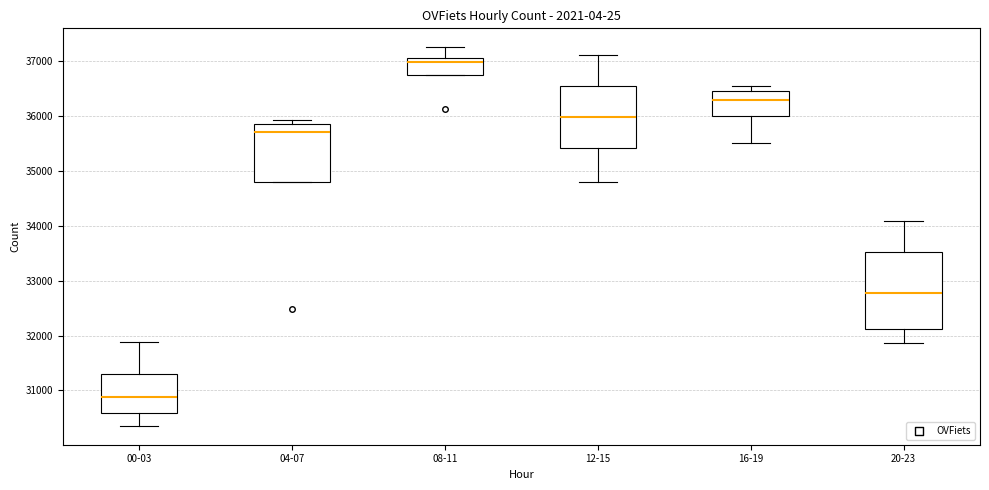

Reading left to right, transcribe this box plot: for each box, give where its median line is, the range the box spans, and where its two whiskers end, as read against the y-axis. The values are not printed on the chart, so give them approximately, as read against the axis.

00-03: median 30900, box 30600 to 31300, whiskers 30400 to 31900
04-07: median 35700, box 34800 to 35900, whiskers 34800 to 35900 (just above the box's upper edge)
08-11: median 37000, box 36700 to 37100, whiskers 36700 to 37200
12-15: median 36000, box 35400 to 36500, whiskers 34800 to 37100
16-19: median 36300, box 36000 to 36500, whiskers 35500 to 36500 (just above the box's upper edge)
20-23: median 32800, box 32100 to 33500, whiskers 31900 to 34100